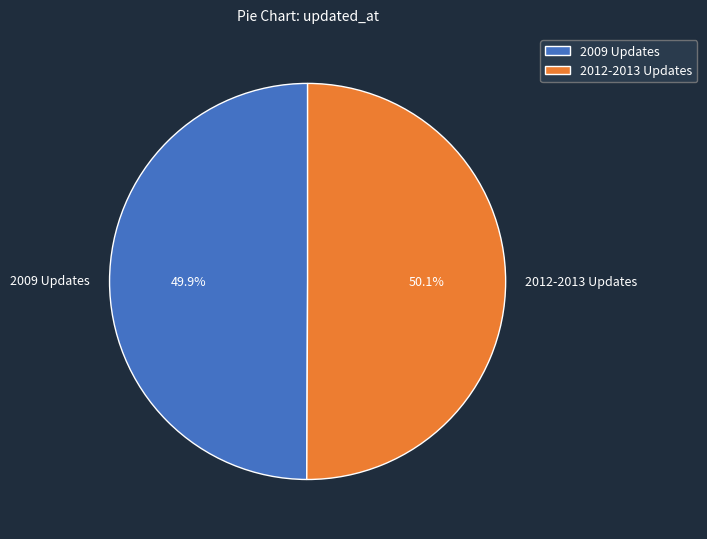

Is there a majority slice in this chart?

Yes